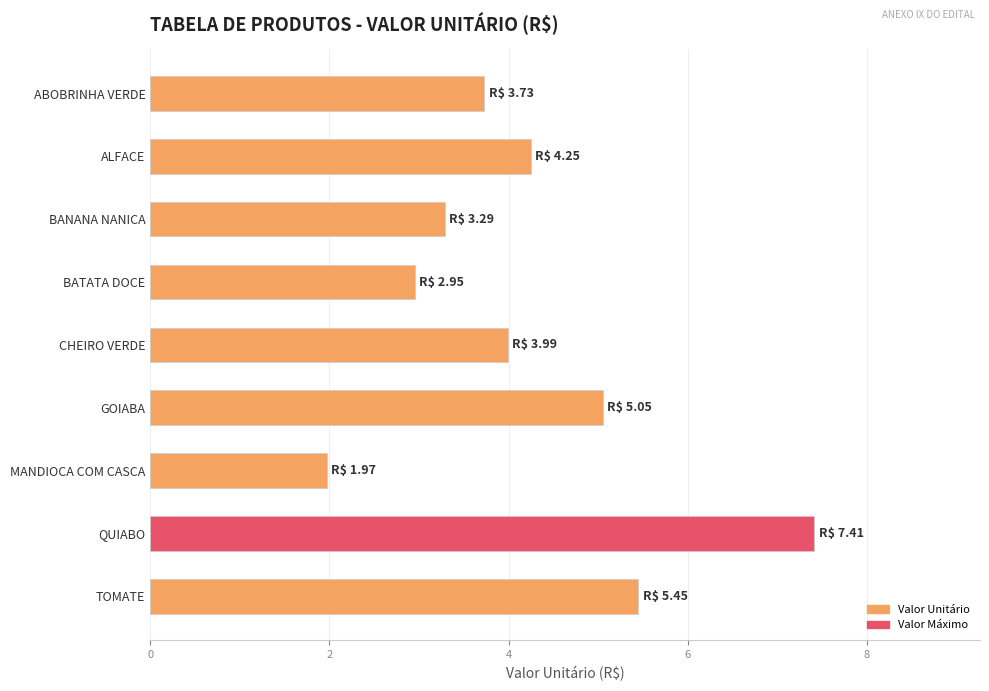

List the labels in order of value, largest first.

QUIABO, TOMATE, GOIABA, ALFACE, CHEIRO VERDE, ABOBRINHA VERDE, BANANA NANICA, BATATA DOCE, MANDIOCA COM CASCA